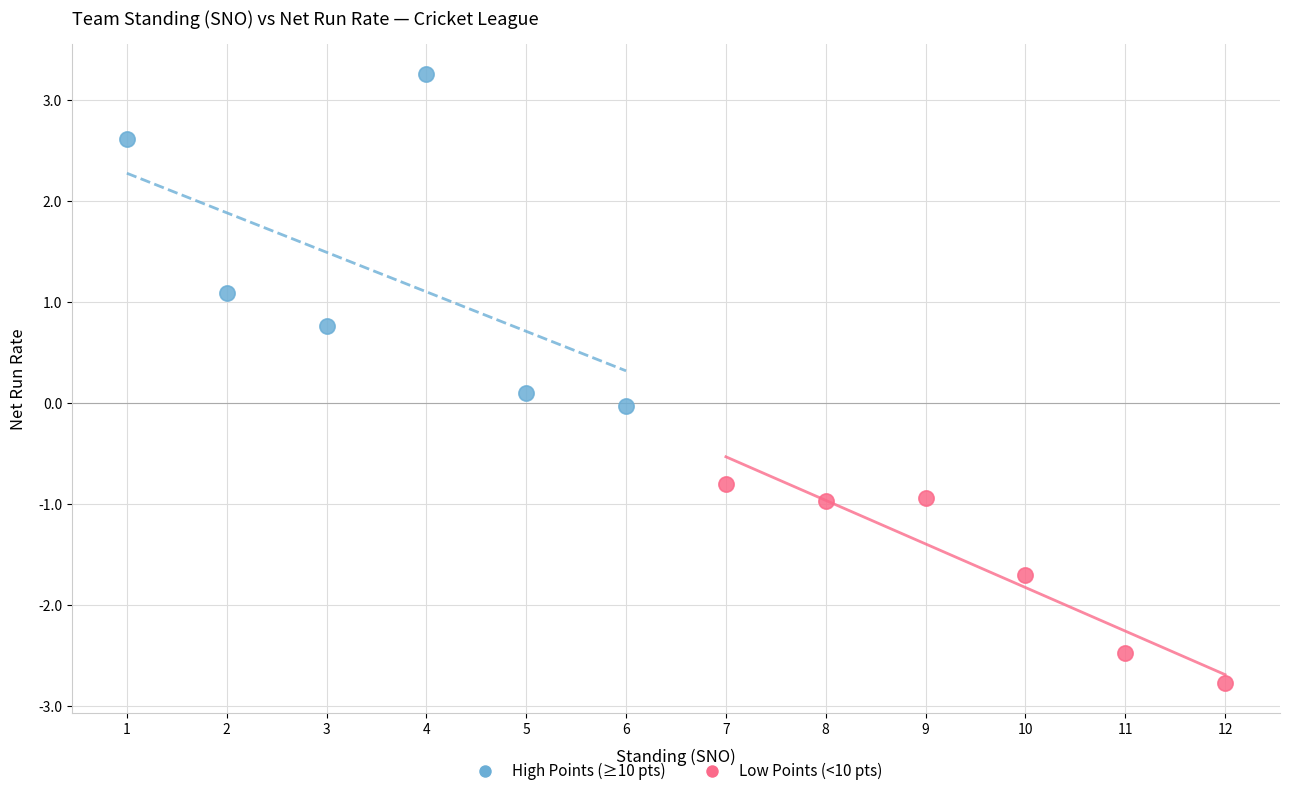

Which series reaches the minimum Y coordinate?

Low Points (<10 pts)